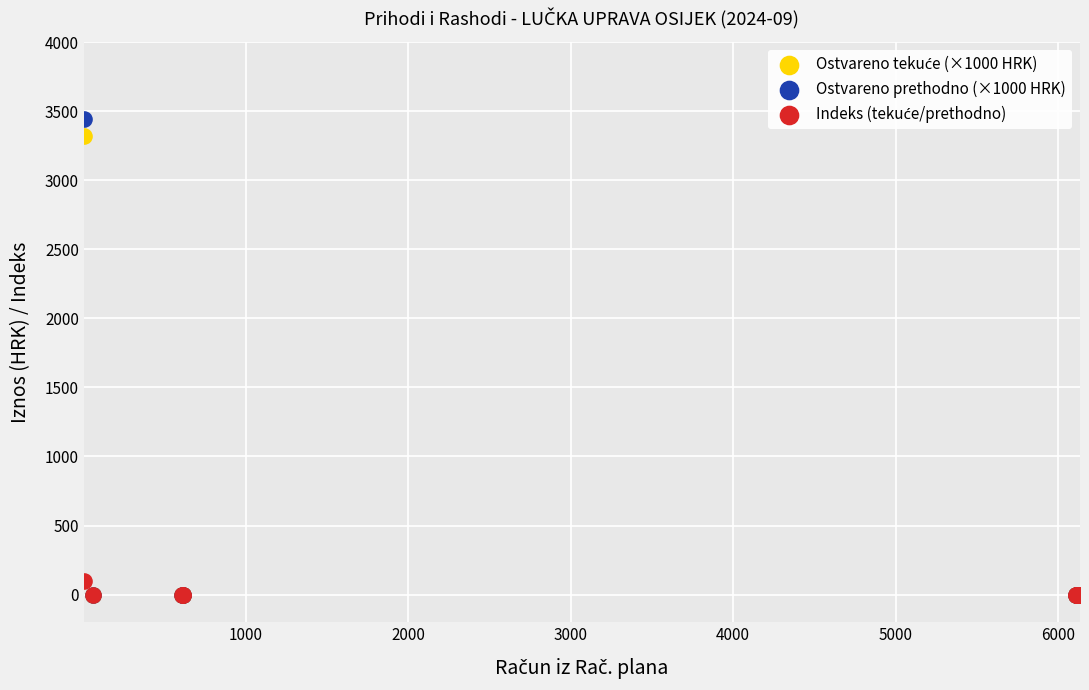

Which series reaches the maximum Y coordinate?

Ostvareno prethodno (×1000 HRK)